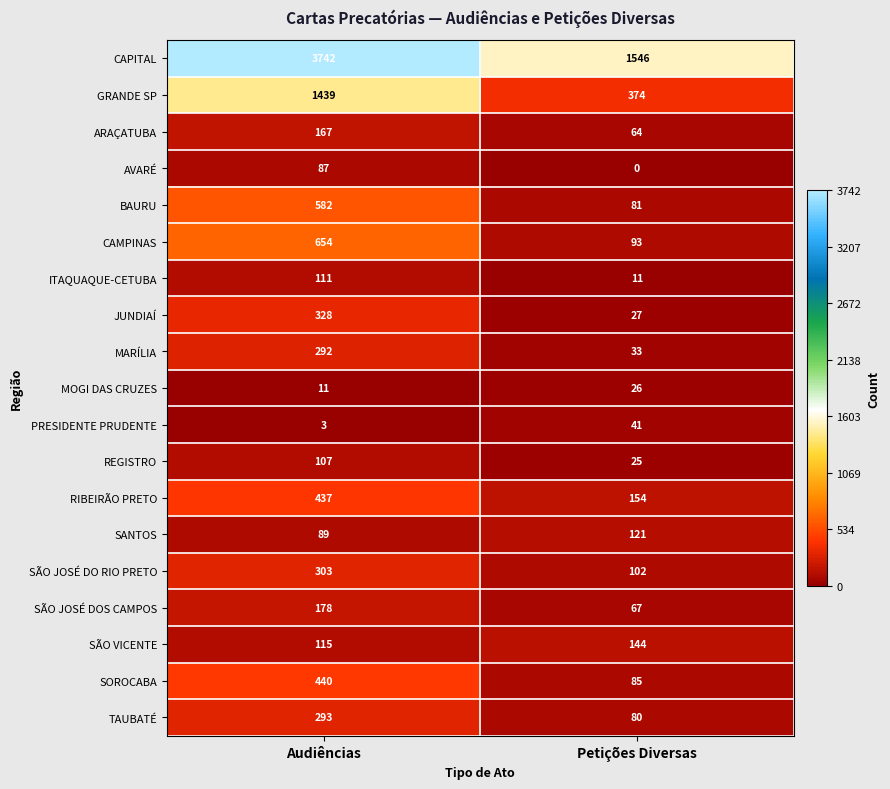

True or false: JUNDIAÍ has a value of 328 at Audiências.

True